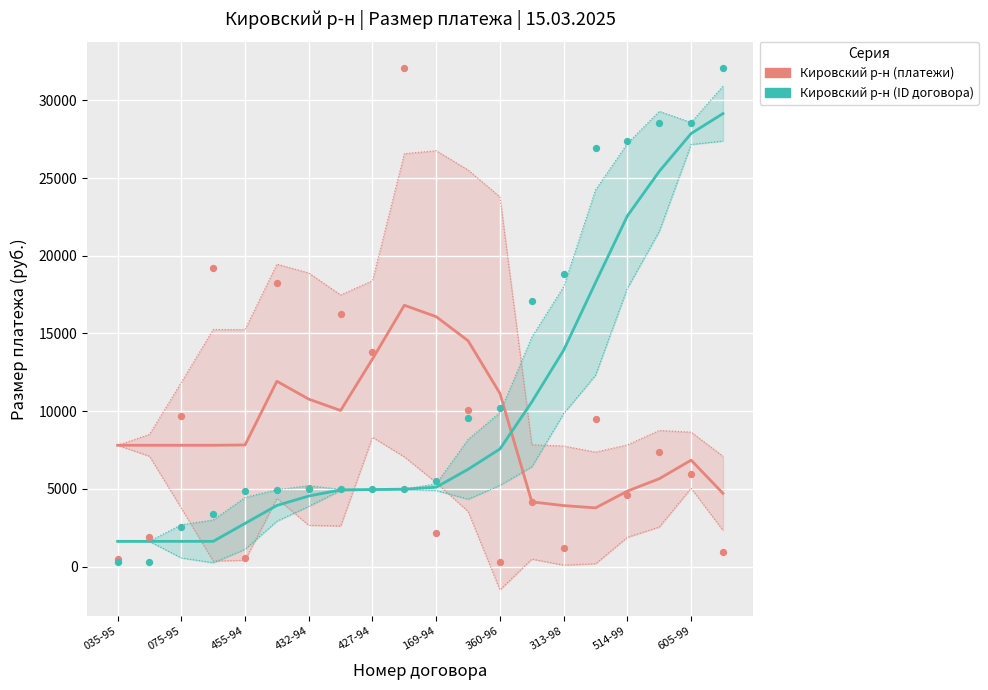

What are all the series names shown in the legend?

Кировский р-н (платежи), Кировский р-н (ID договора)